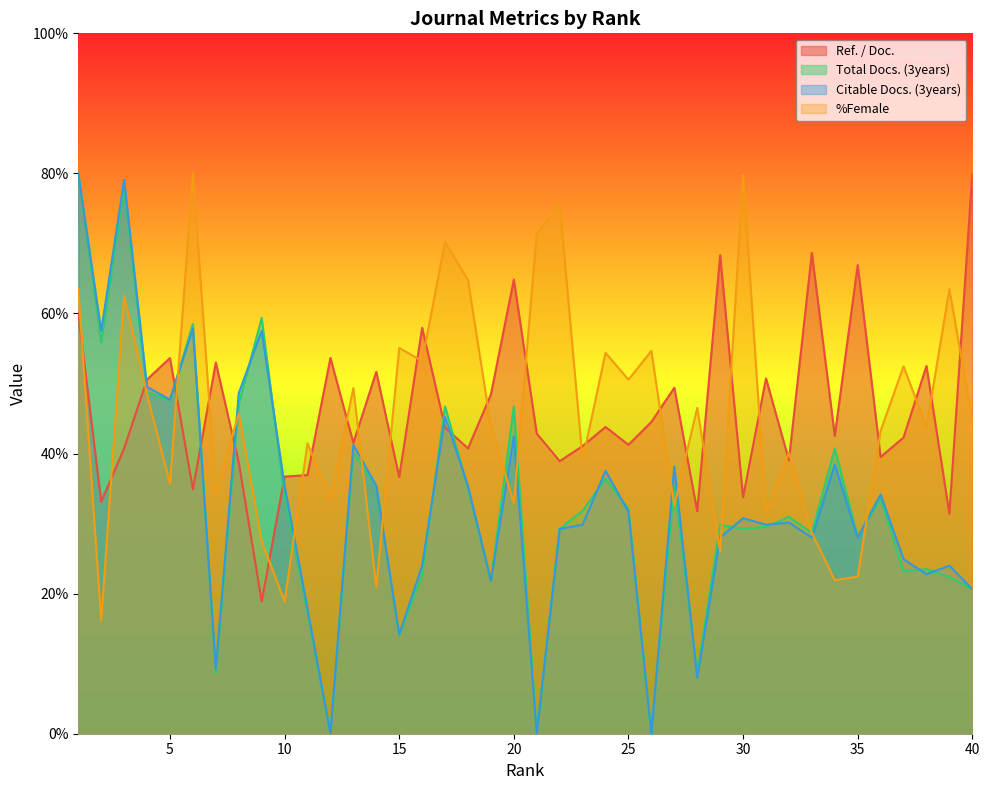

The Total Docs. (3years) series shows 5.8 at 7. True or false?

False